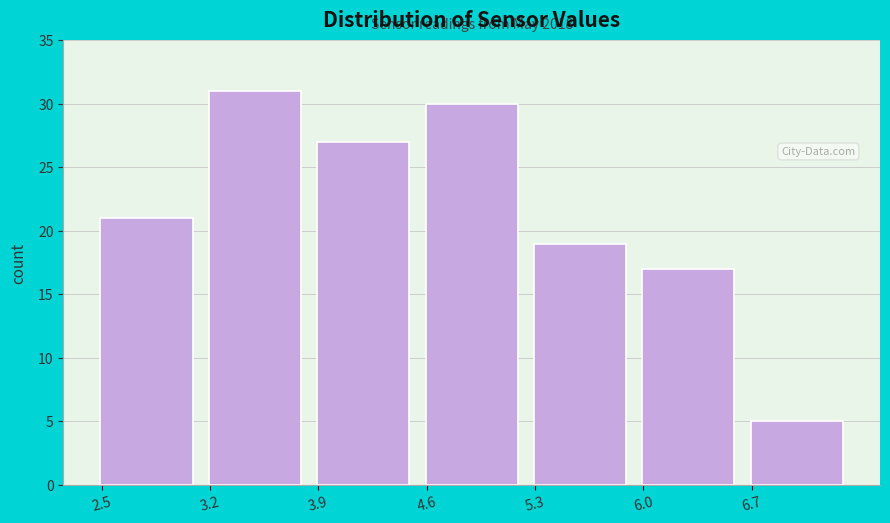

Reading right to left, what are all the values shown in this chart?

6.7=5	6.0=17	5.3=19	4.6=30	3.9=27	3.2=31	2.5=21